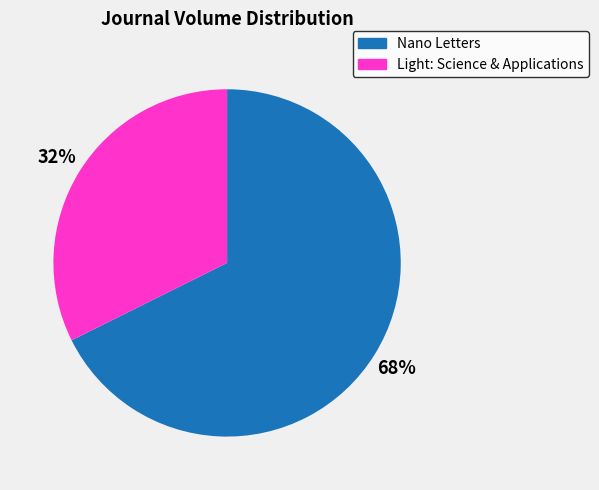

Is there any slice that represents more than half of the pie?

Yes